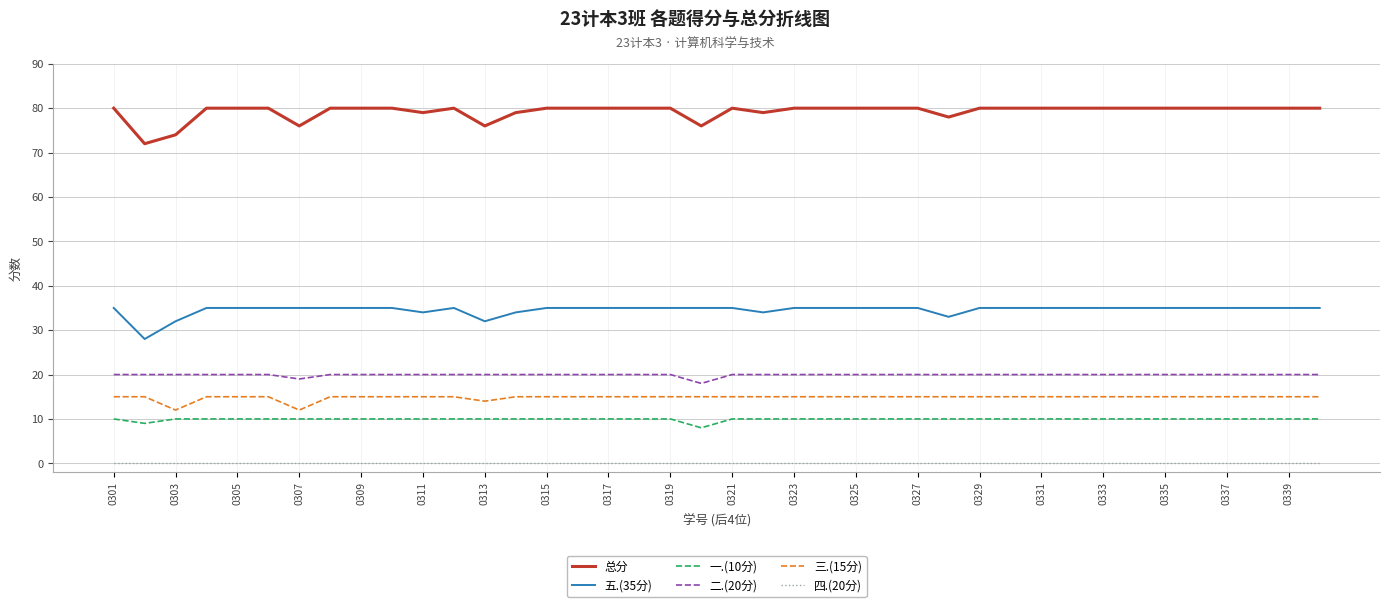

What are all the series names shown in the legend?

总分, 五.(35分), 一.(10分), 二.(20分), 三.(15分), 四.(20分)